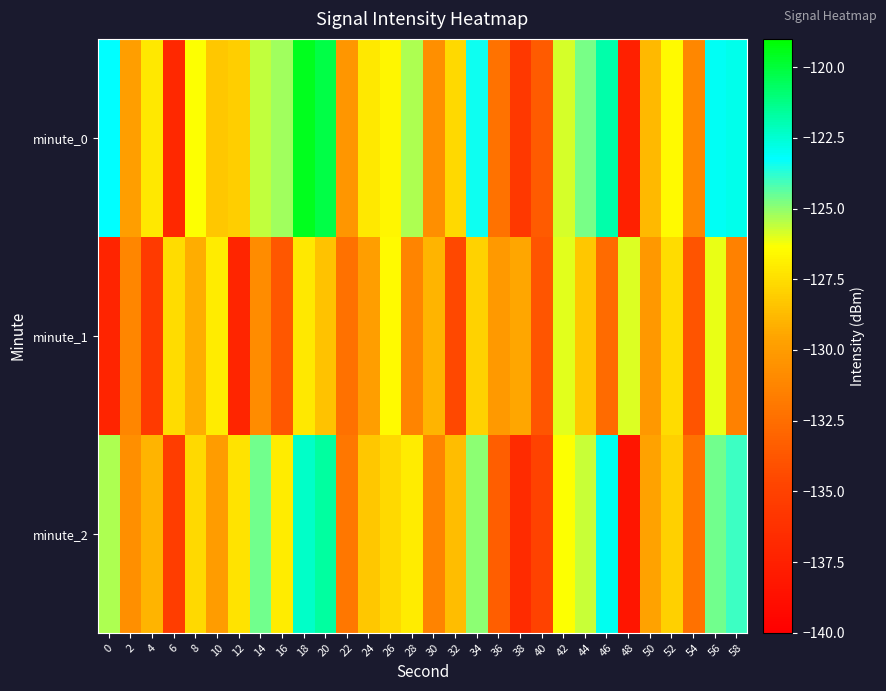

What is the total value across all series at 48?

-401.7